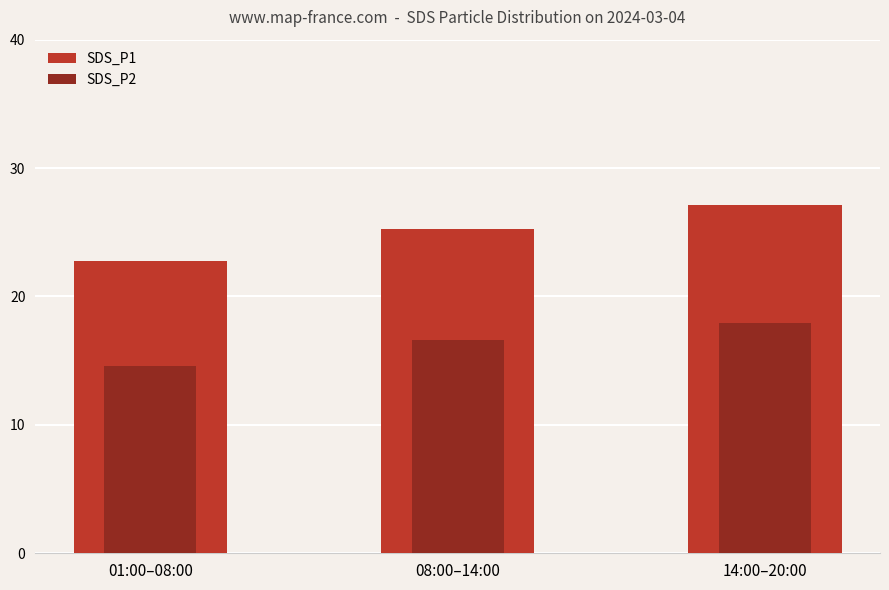

List the labels in order of SDS_P2 value, smallest first.

01:00–08:00, 08:00–14:00, 14:00–20:00